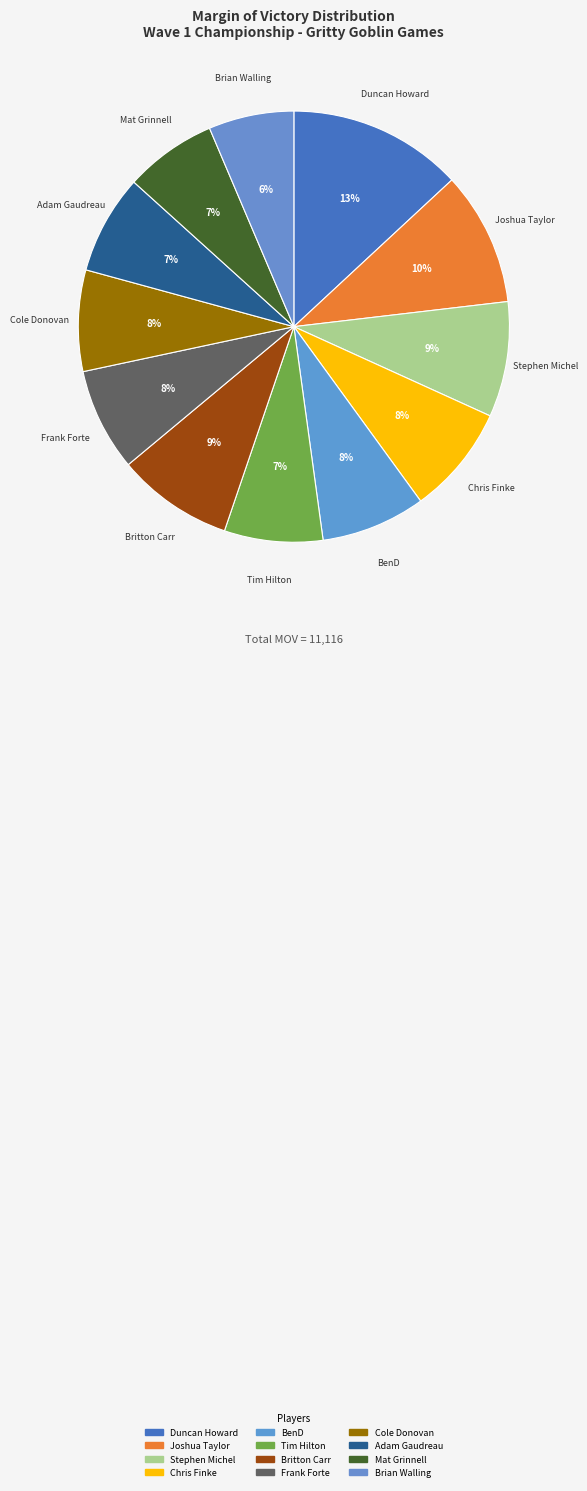

Between Tim Hilton and Joshua Taylor, which is larger?

Joshua Taylor